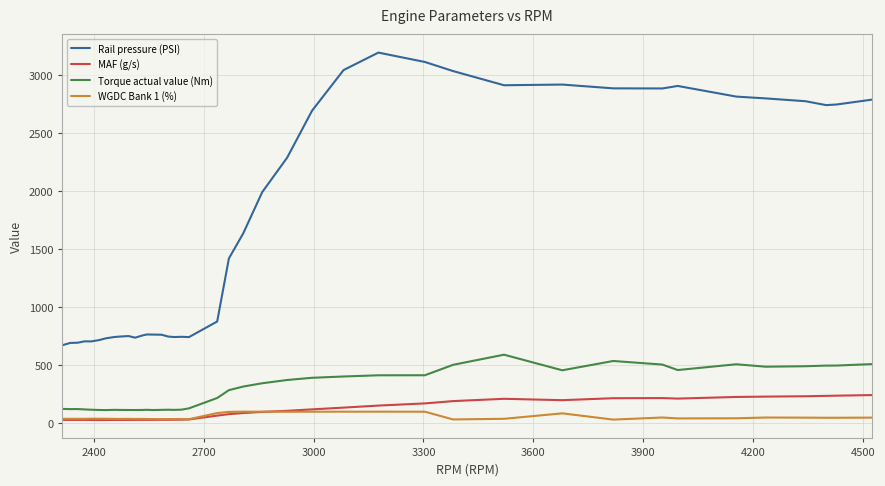

Which series has the widest spread of values?

Rail pressure (PSI)